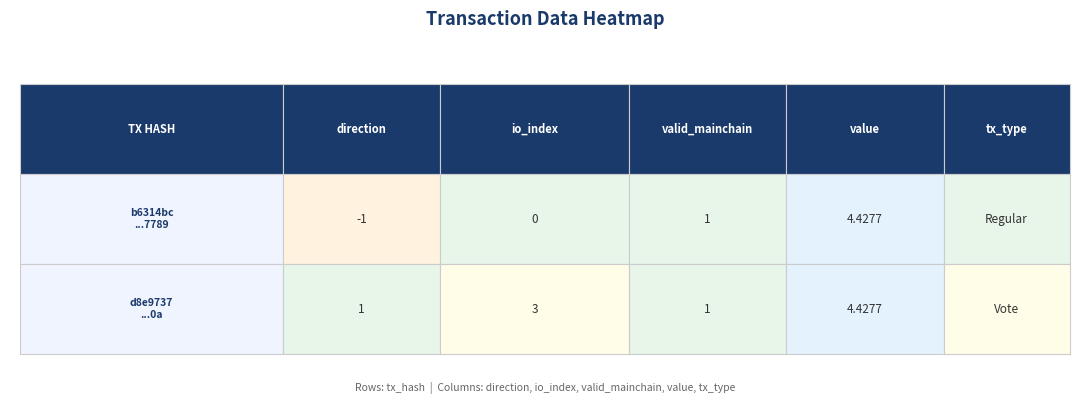

How many negative values does the b6314bc39d130a07927e5cac942d4329f807789 series have?

1